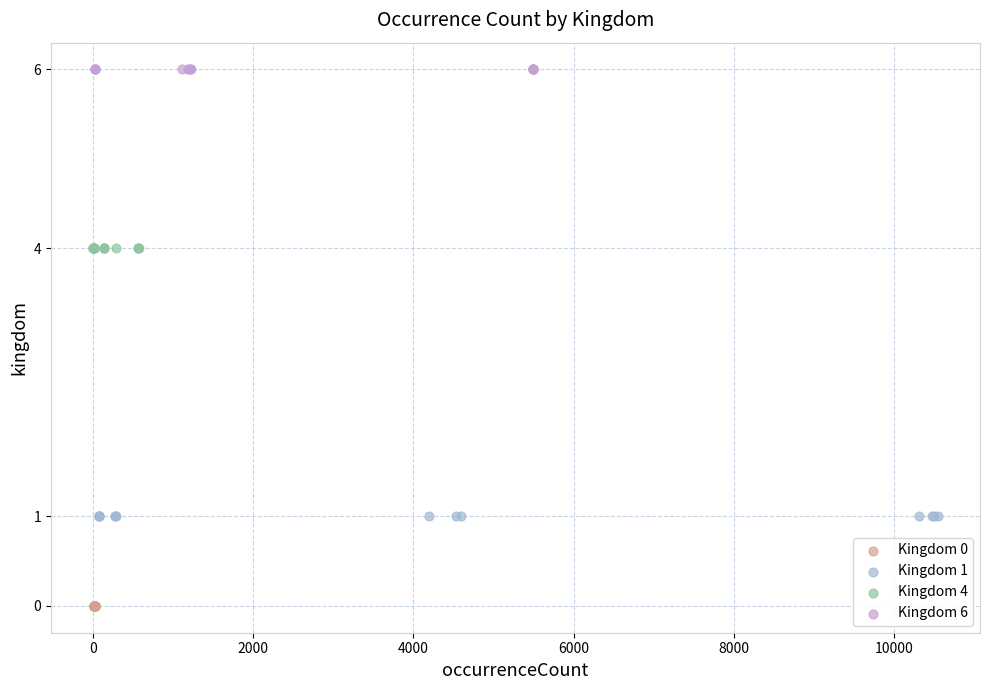

Which series reaches the minimum Y coordinate?

Kingdom 0